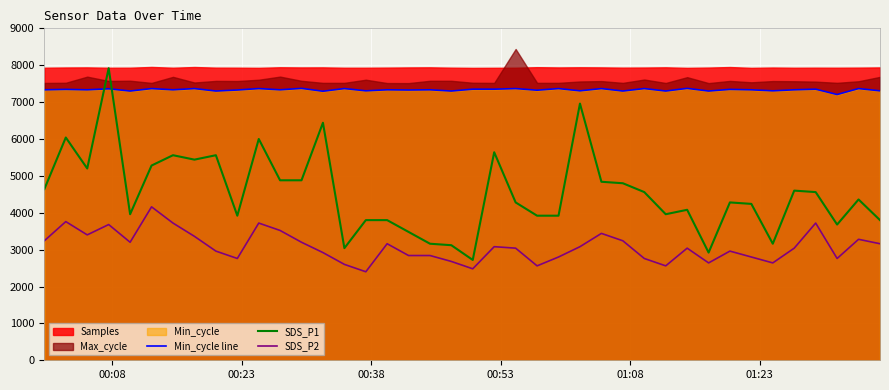

True or false: Min_cycle line and SDS_P2 intersect in this chart.

False